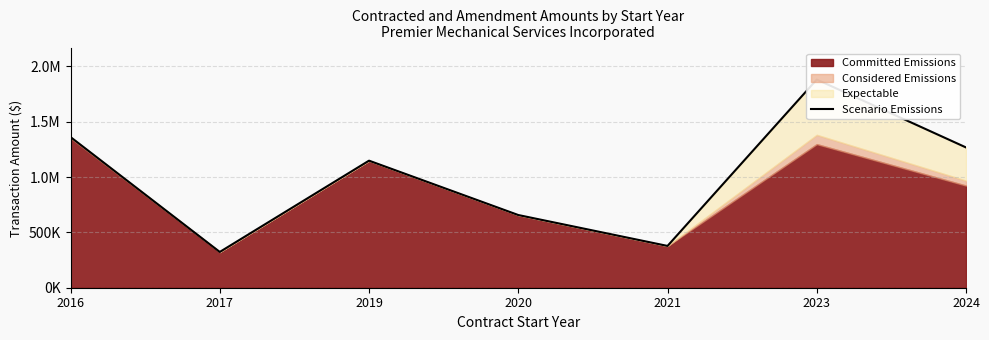

What is the smallest value displayed?

323250.0